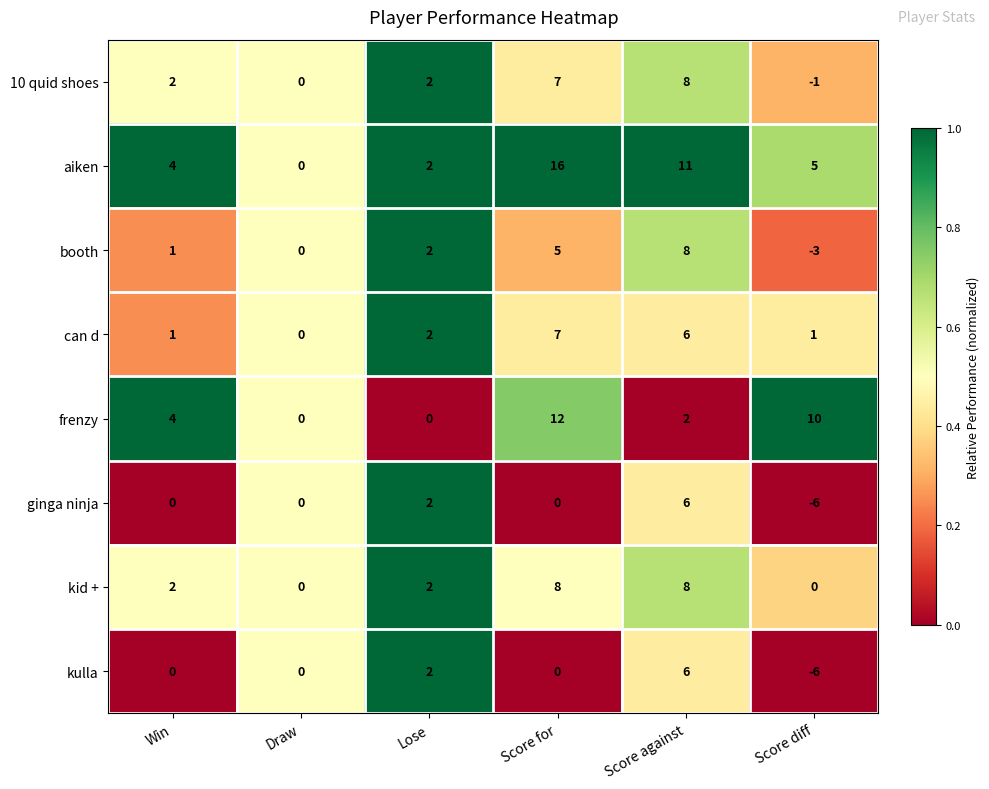

Which series has the largest total across all categories?

aiken